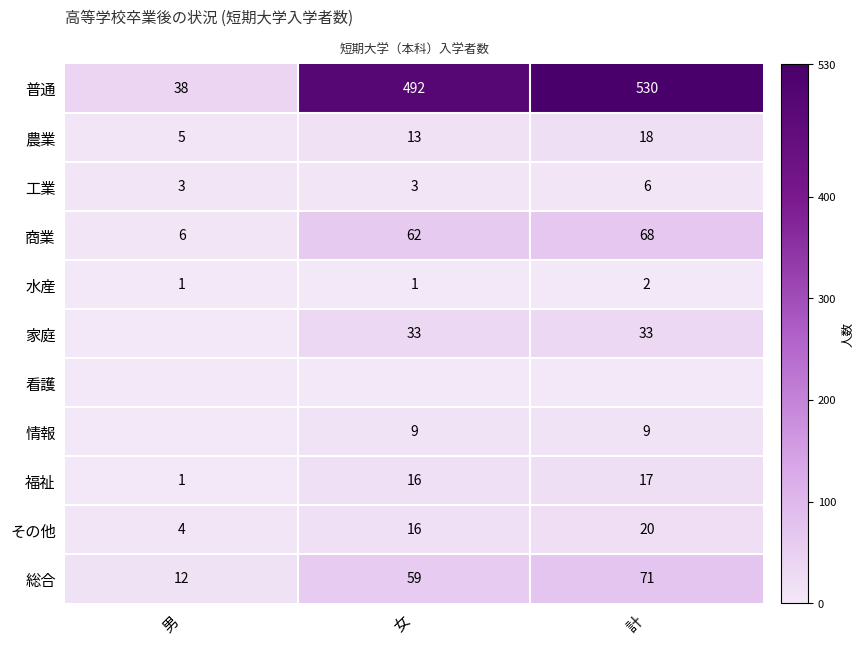

What is the sum of all 農業 values?

36